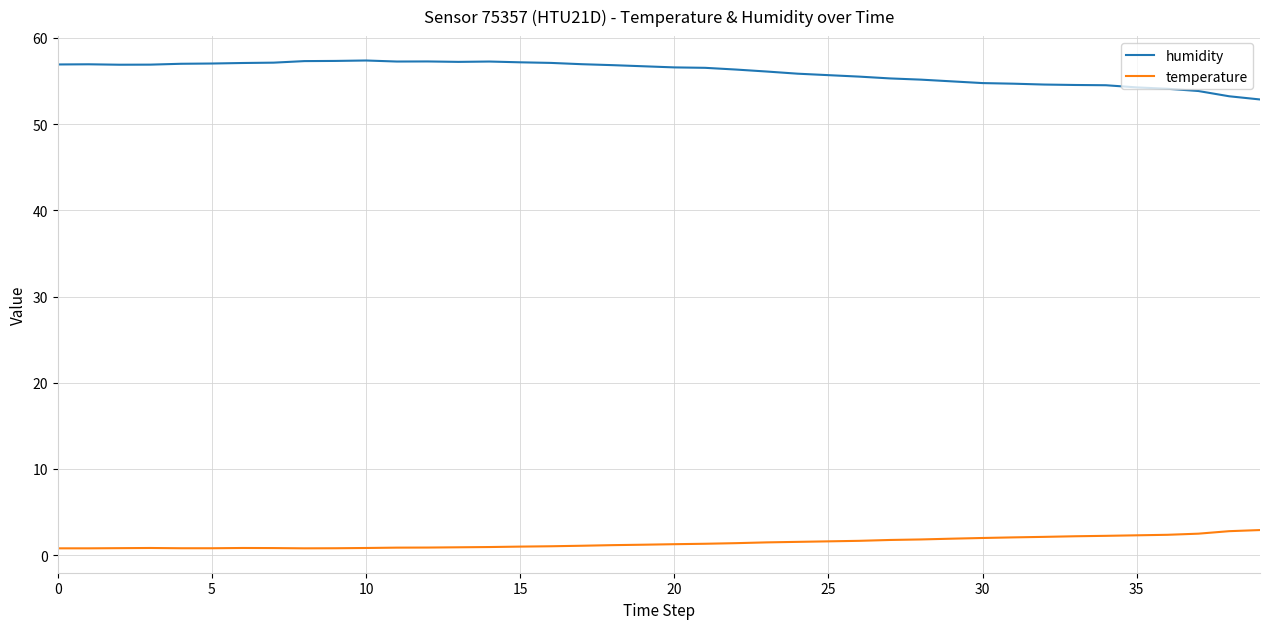

True or false: humidity and temperature cross at least once.

False